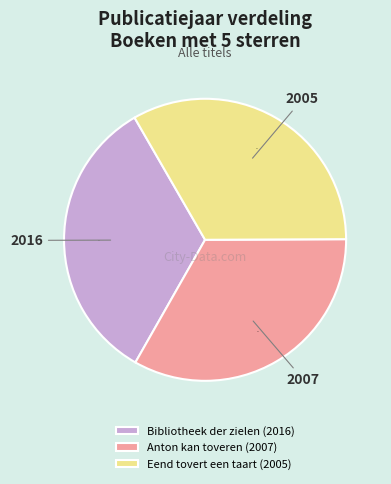

How many slices are in this pie chart?

3